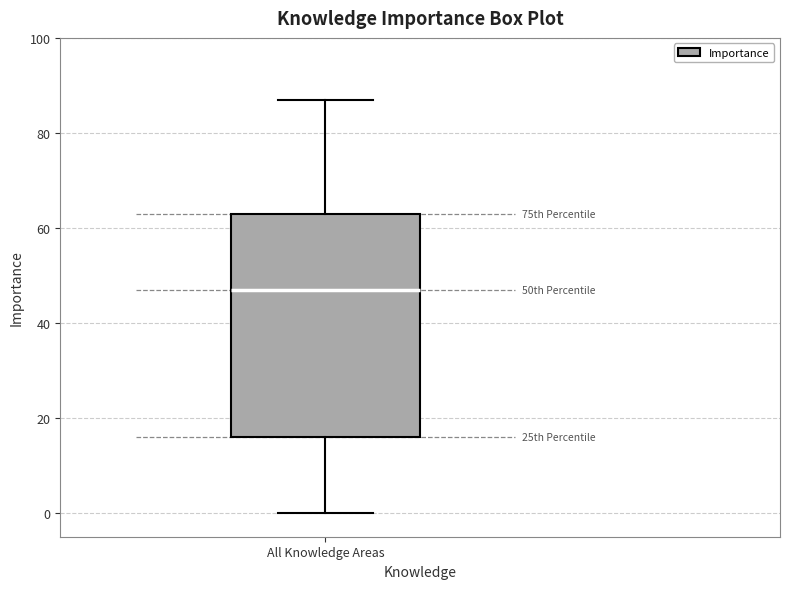

Read this box plot against the y-axis: the position of the median line, the range covered by the box, and the ends of both whiskers. The values are not printed on the chart, so give them approximately, as read against the axis.

median 48, box 16 to 64, whiskers 0 to 88